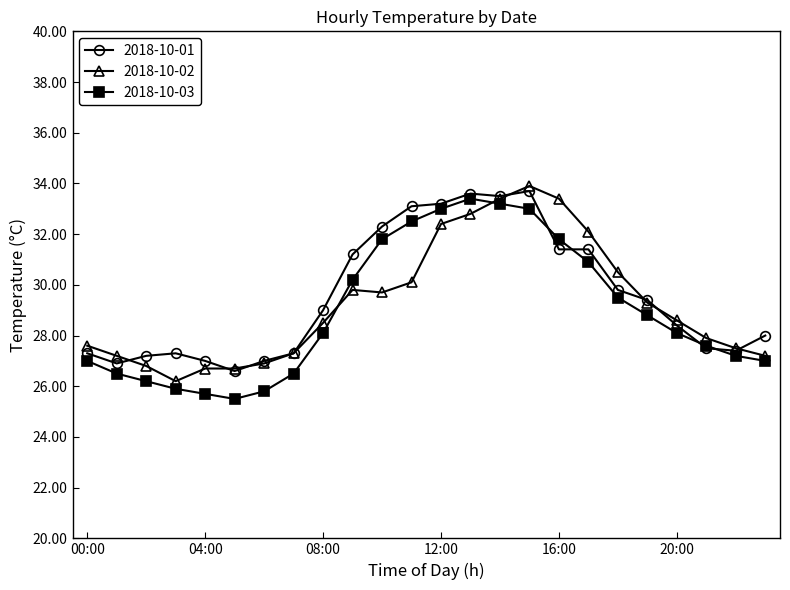

What is the value of the 2018-10-01 point at the 22nd from the left?

27.5